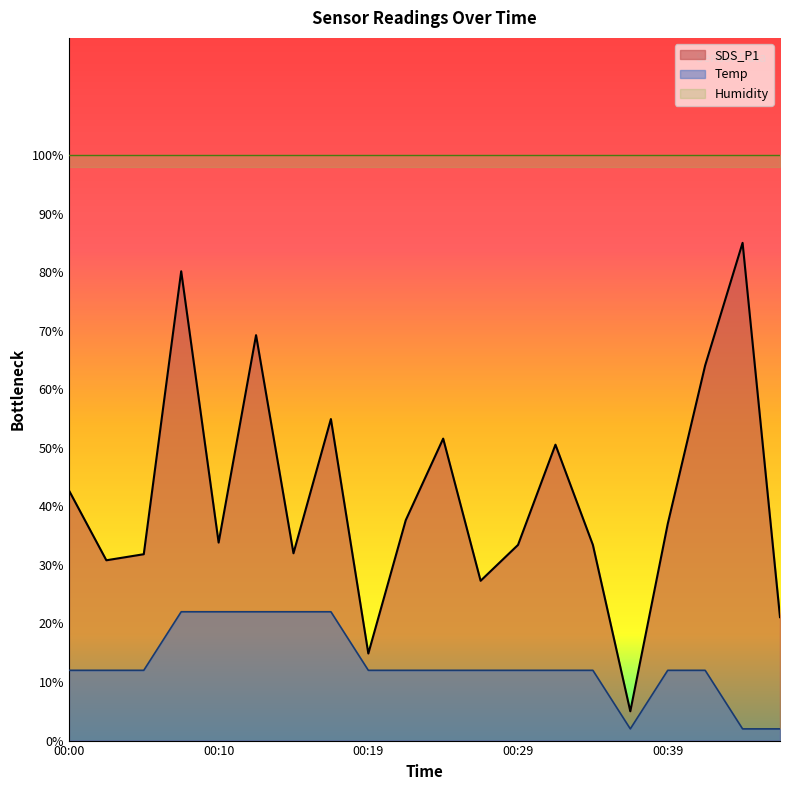

True or false: Temp and SDS_P1 cross at least once.

False